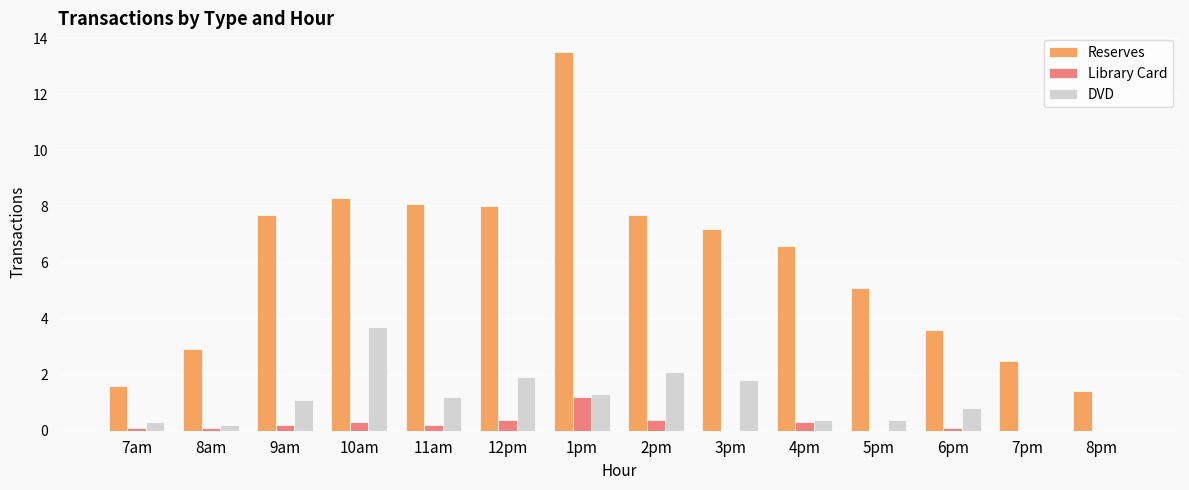

Which series has the widest spread of values?

Reserves